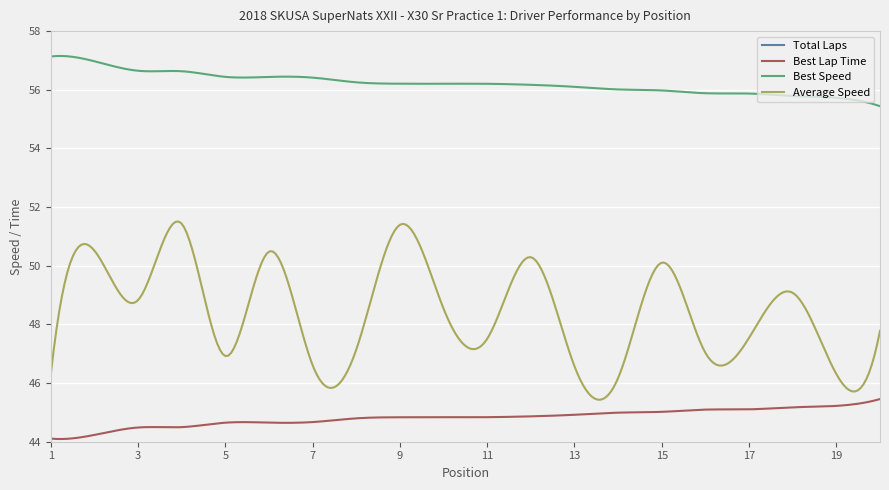

What is the sum of the Best Lap Time values at 4 and 6?

89.1